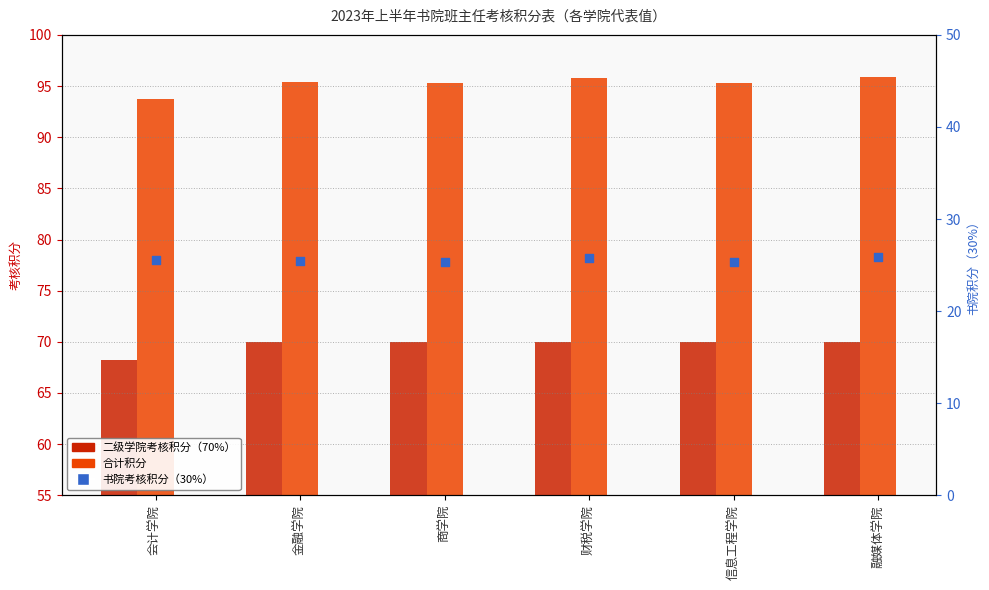

Which series reaches the minimum Y coordinate?

书院考核积分（30%）